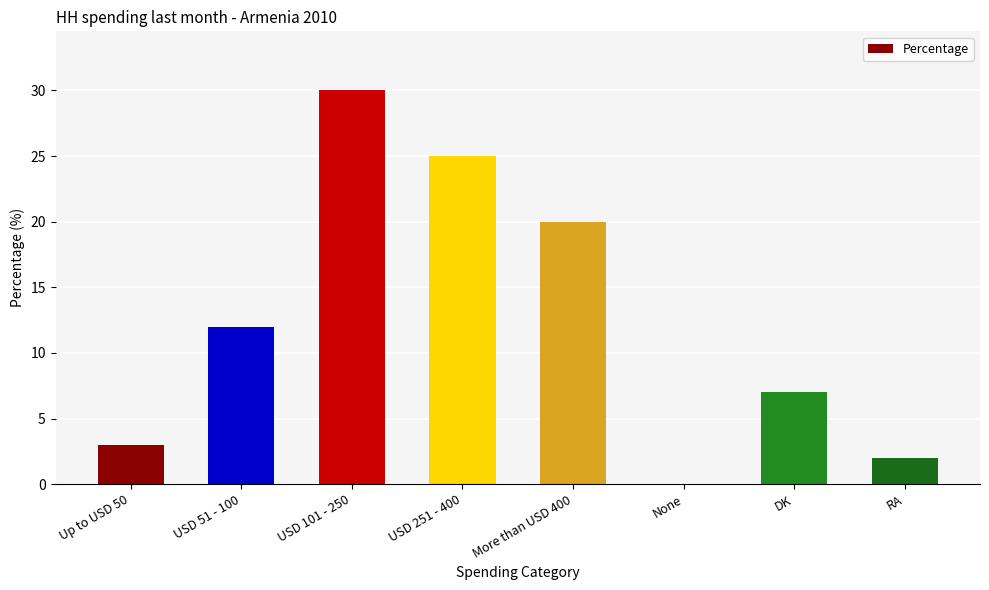

The chart shows a value of 18 at None. True or false?

False